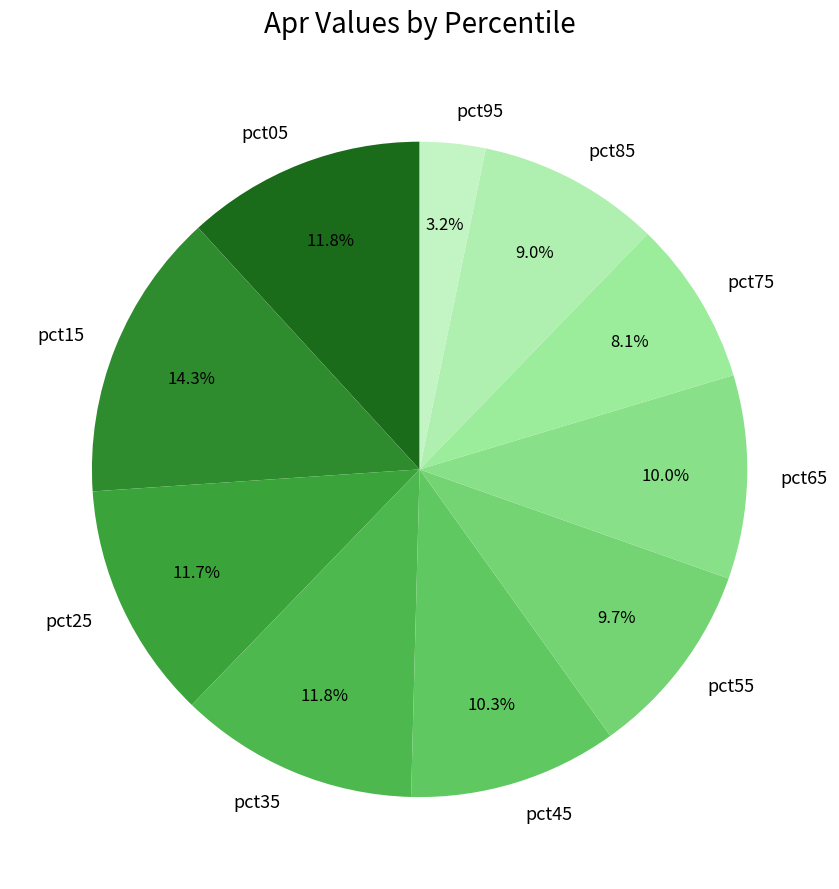

To the nearest percent, what percentage of the pie is pct65?

10%